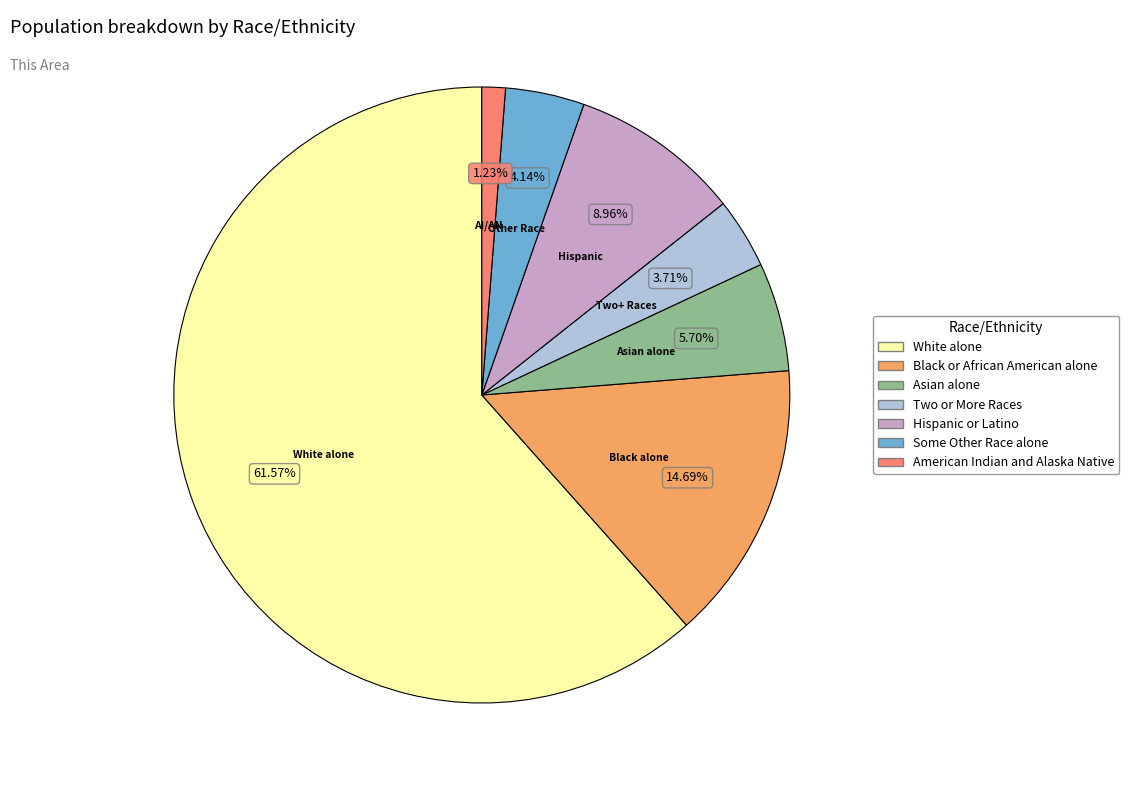

Between Some Other Race alone and American Indian and Alaska Native, which is larger?

Some Other Race alone